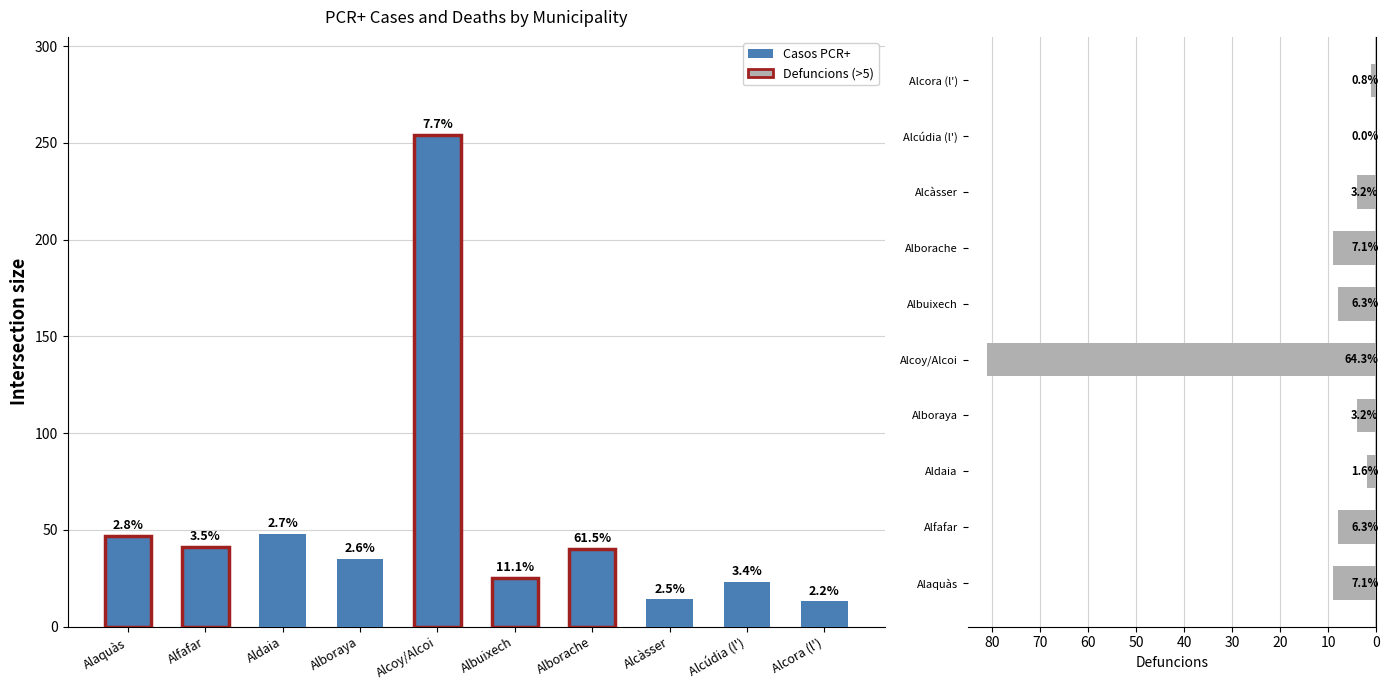

Which label corresponds to the largest value in the chart?

Alcoy/Alcoi